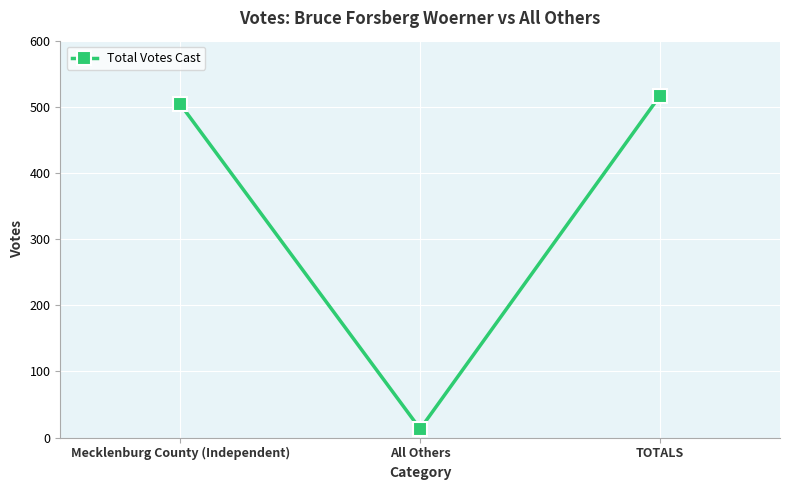

List the labels in order of value, largest first.

TOTALS, Mecklenburg County (Independent), All Others